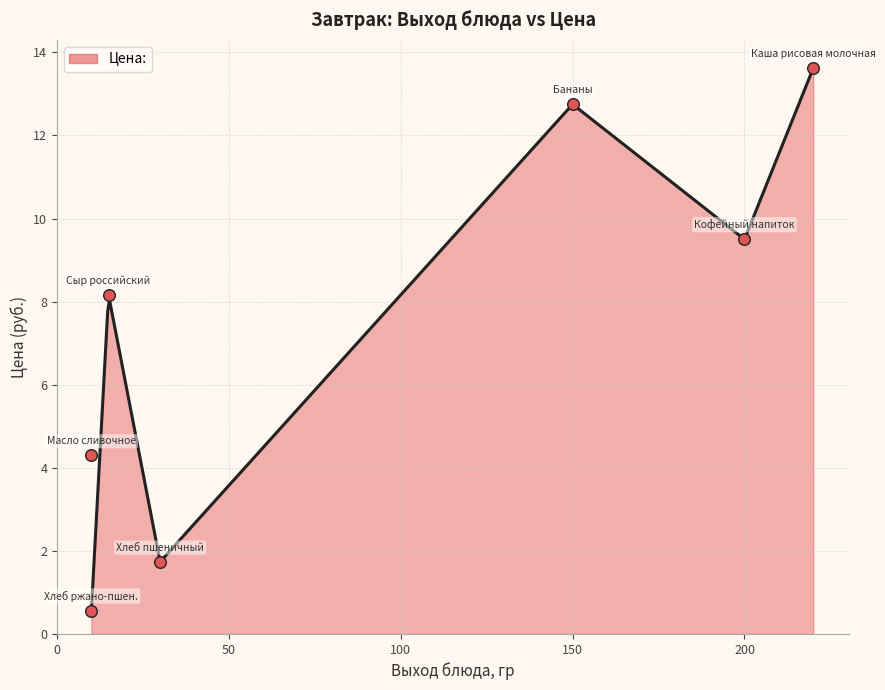

What is the change in value from 15 to 10?

-3.9